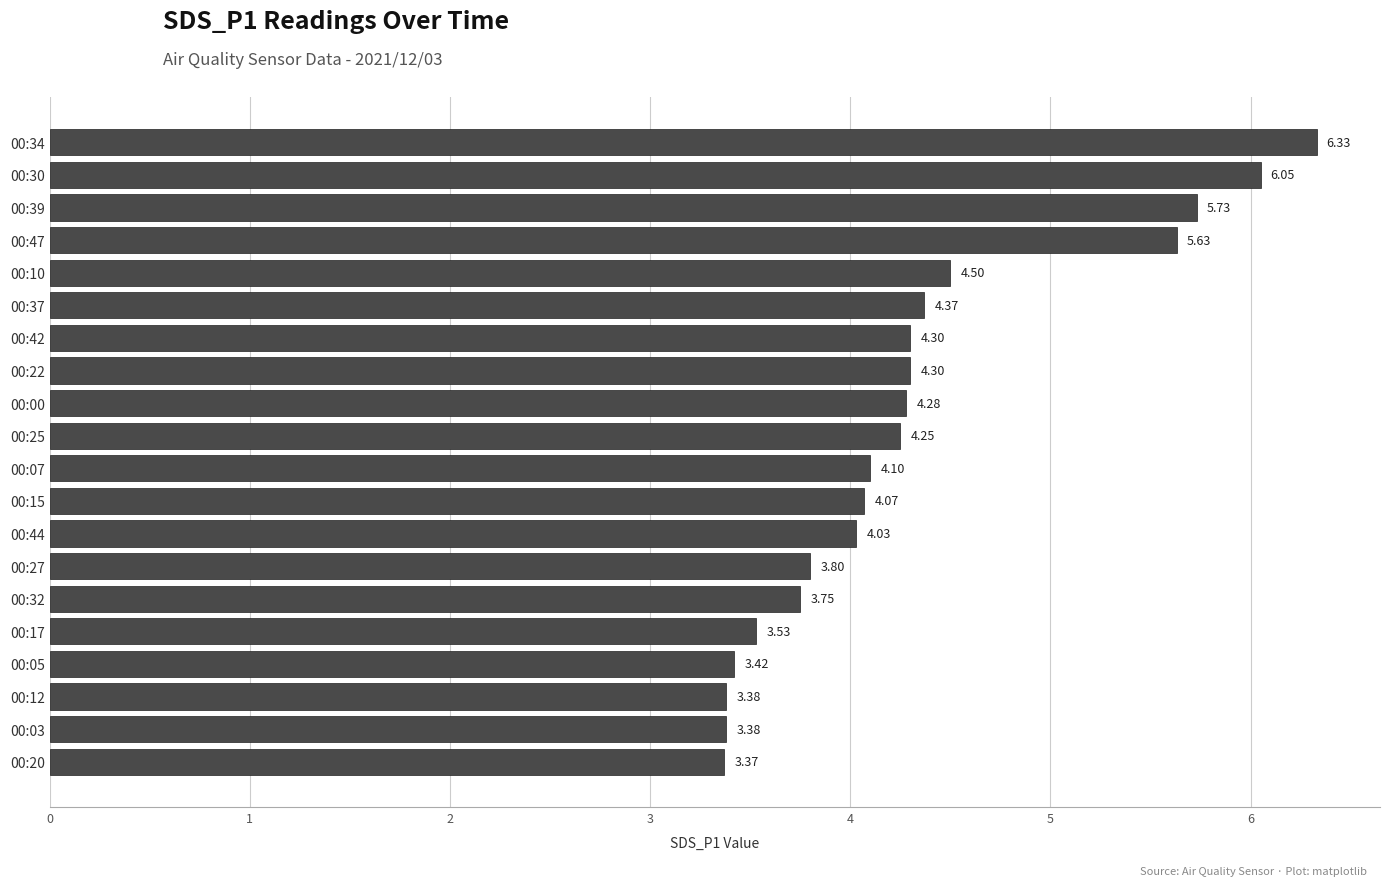

How many data points does each series have?

20